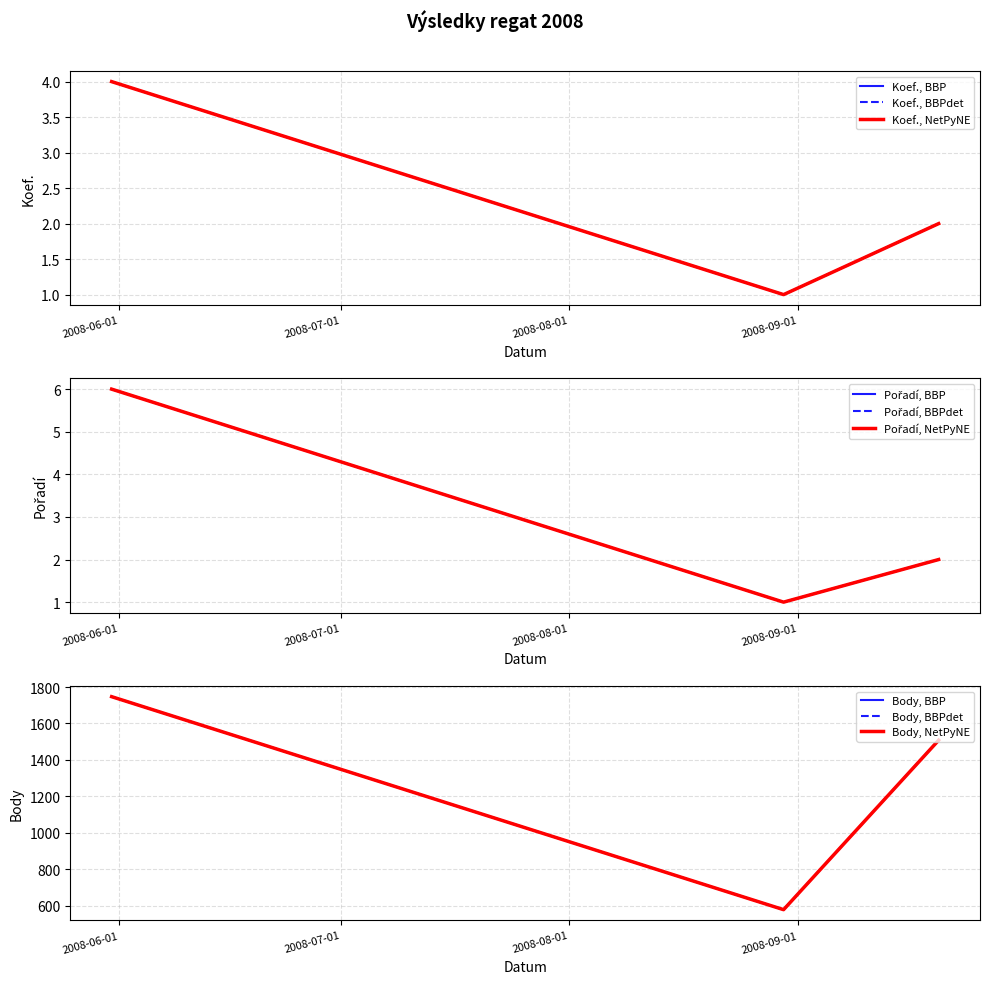

Rank the series by their maximum value, from lowest to highest.

Koef., Pořadí, Body